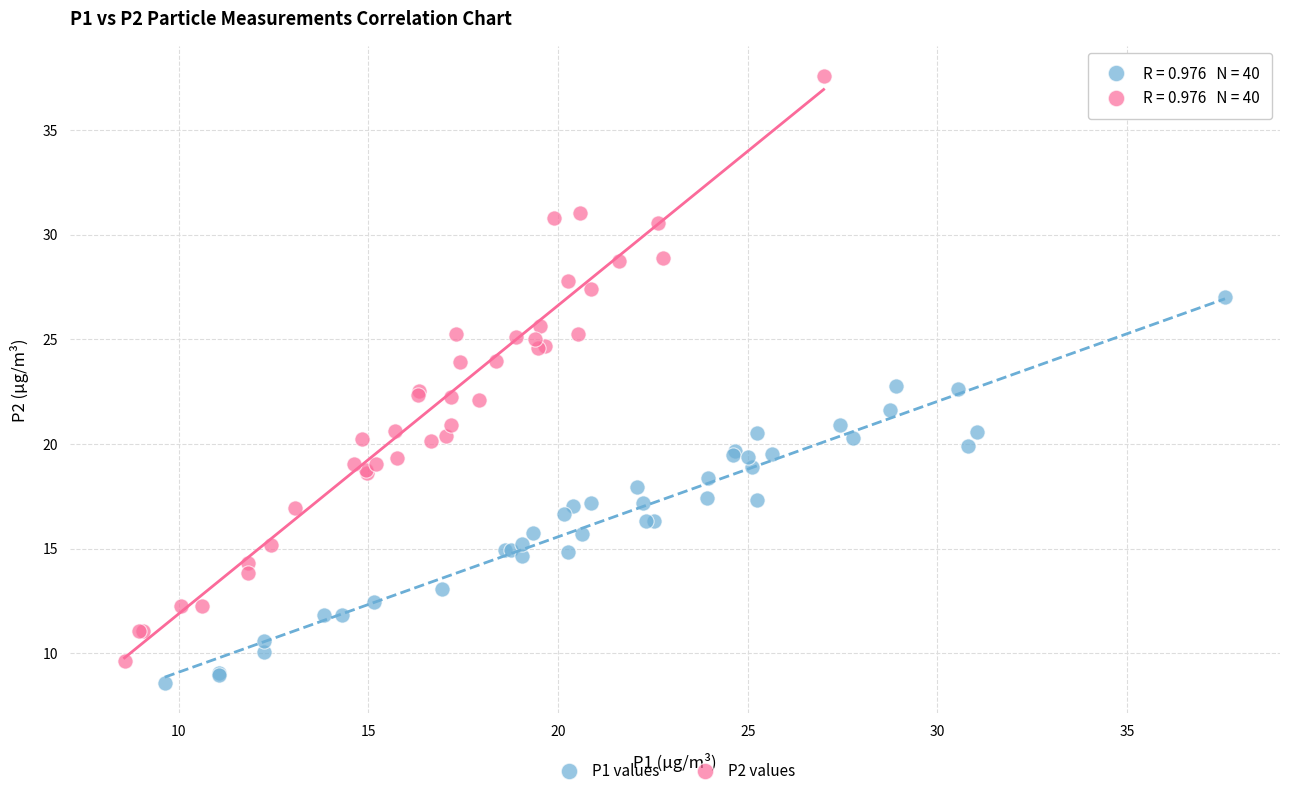

Which series contains the highest Y value?

P2 values